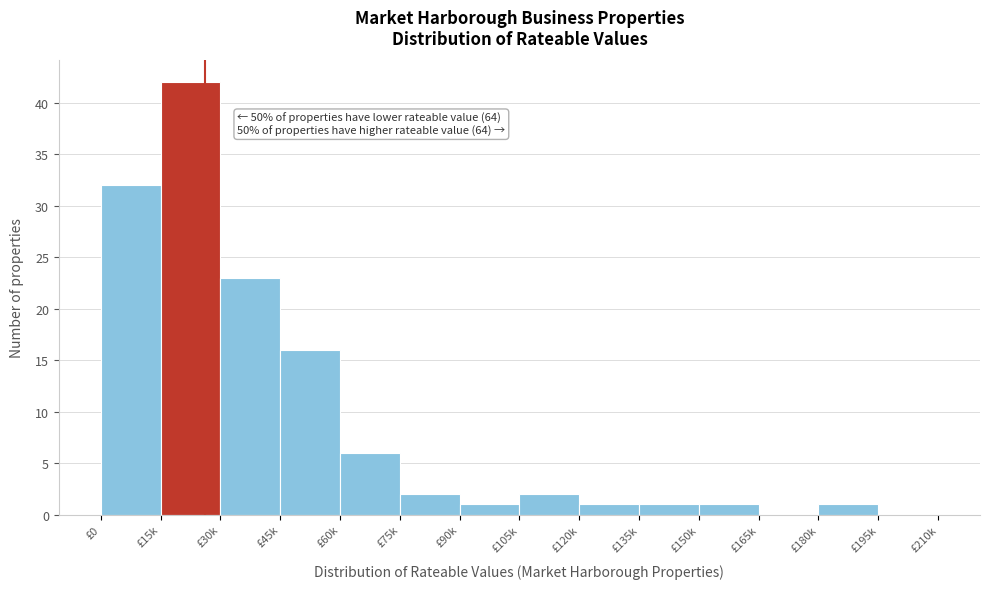

Reading left to right, transcribe all the data shown in this chart.

£0=32	£15k=42	£30k=23	£45k=16	£60k=6	£75k=2	£90k=1	£105k=2	£120k=1	£135k=1	£150k=1	£165k=0	£180k=1	£195k=0